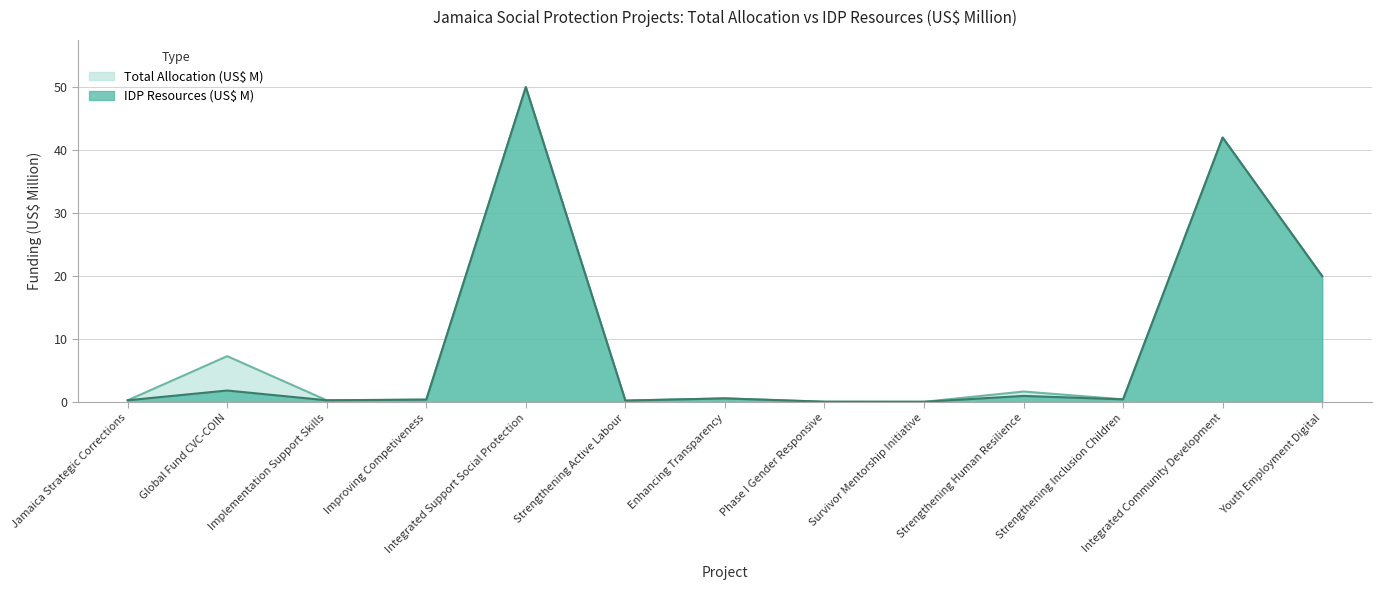

What is the smallest value displayed?

0.1